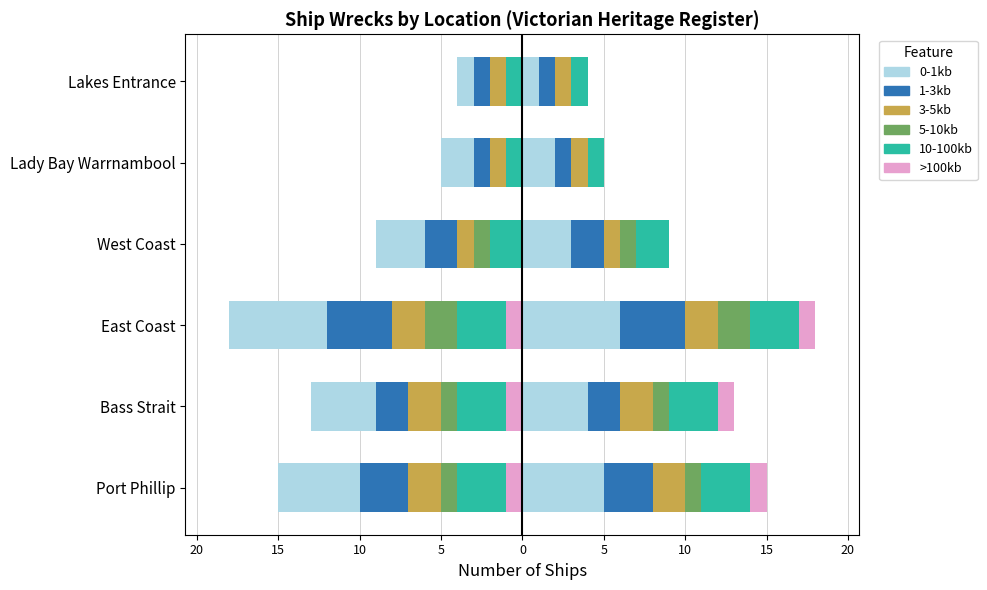

The value of 3-5kb at 15 is -3. True or false?

False